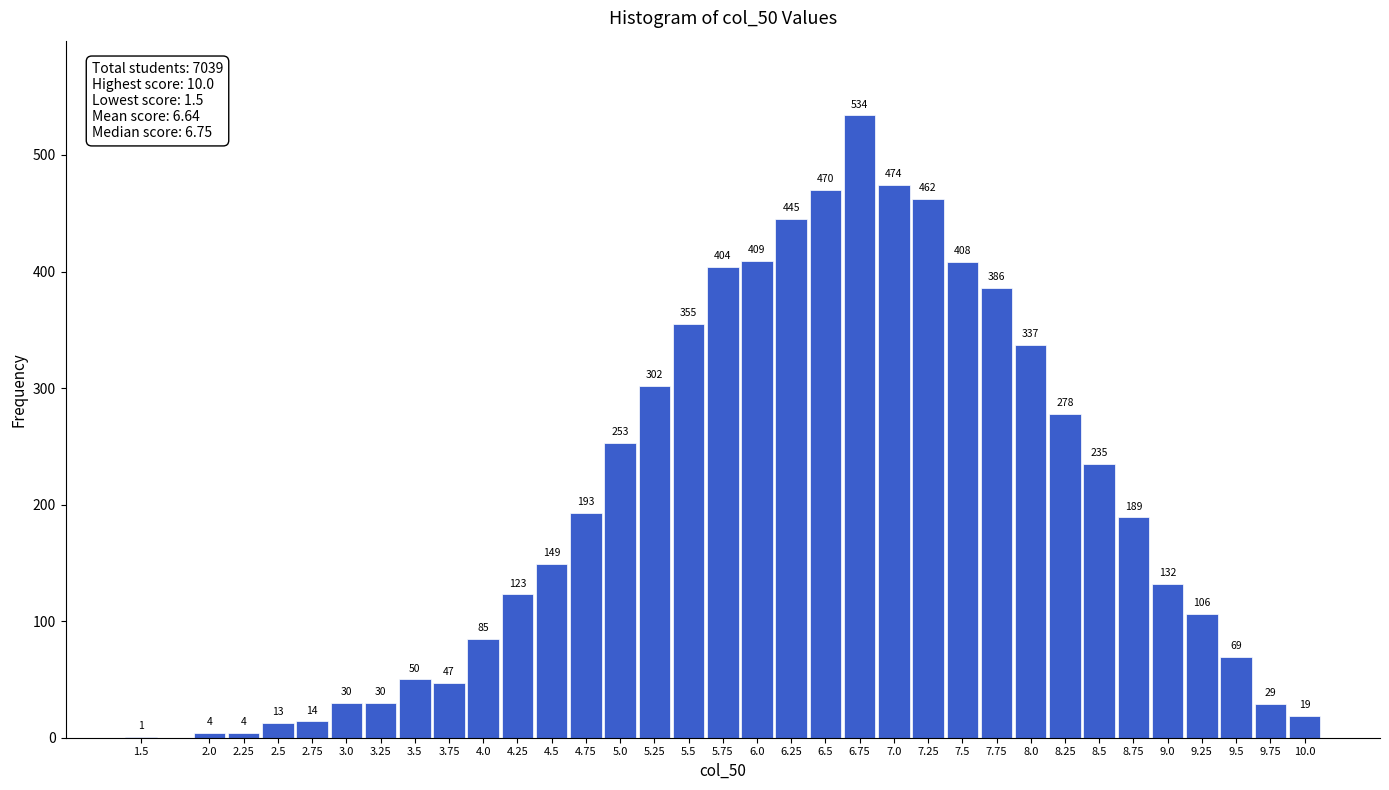

Reading left to right, transcribe all the data shown in this chart.

1.5=1	2.0=4	2.25=4	2.5=13	2.75=14	3.0=30	3.25=30	3.5=50	3.75=47	4.0=85	4.25=123	4.5=149	4.75=193	5.0=253	5.25=302	5.5=355	5.75=404	6.0=409	6.25=445	6.5=470	6.75=534	7.0=474	7.25=462	7.5=408	7.75=386	8.0=337	8.25=278	8.5=235	8.75=189	9.0=132	9.25=106	9.5=69	9.75=29	10.0=19